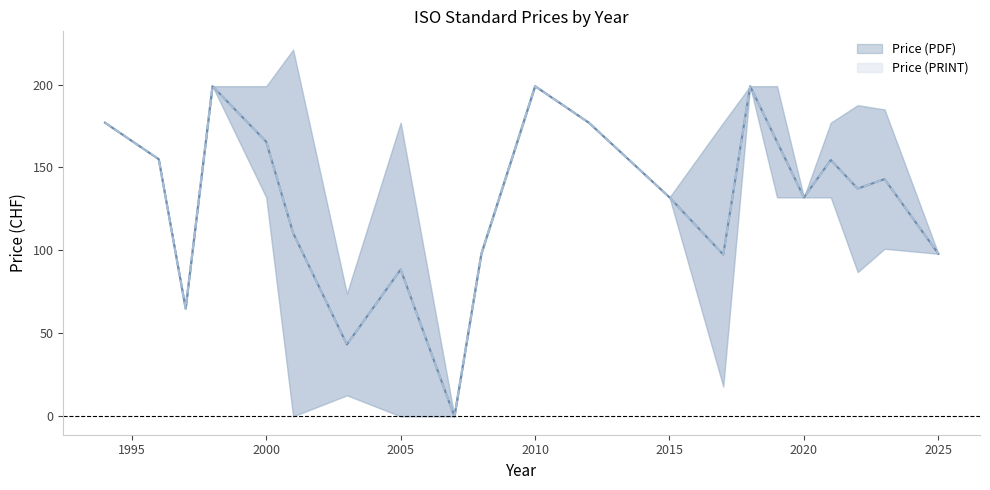

Does the chart display data point markers on the line(s)?

No